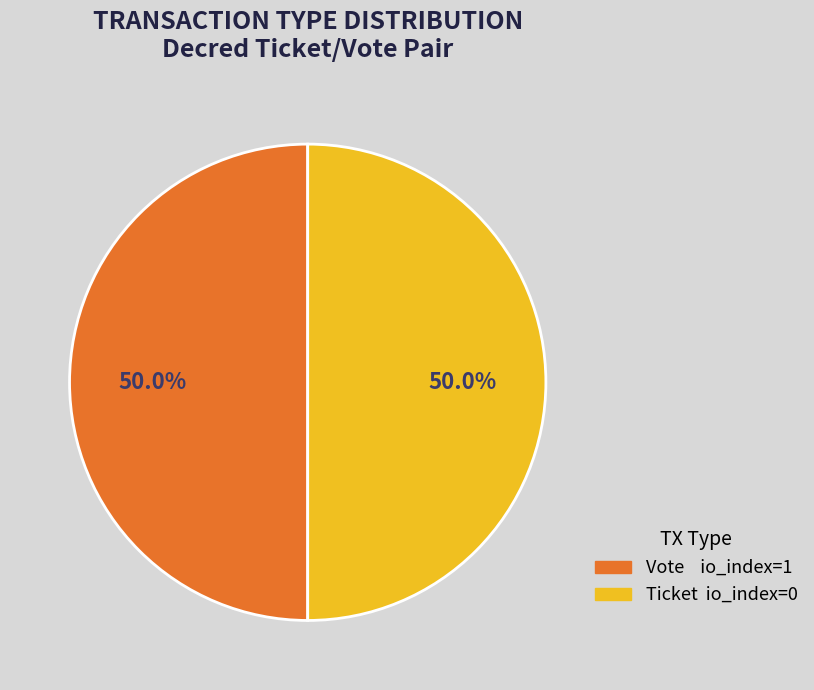

How many segments does this pie chart have?

2